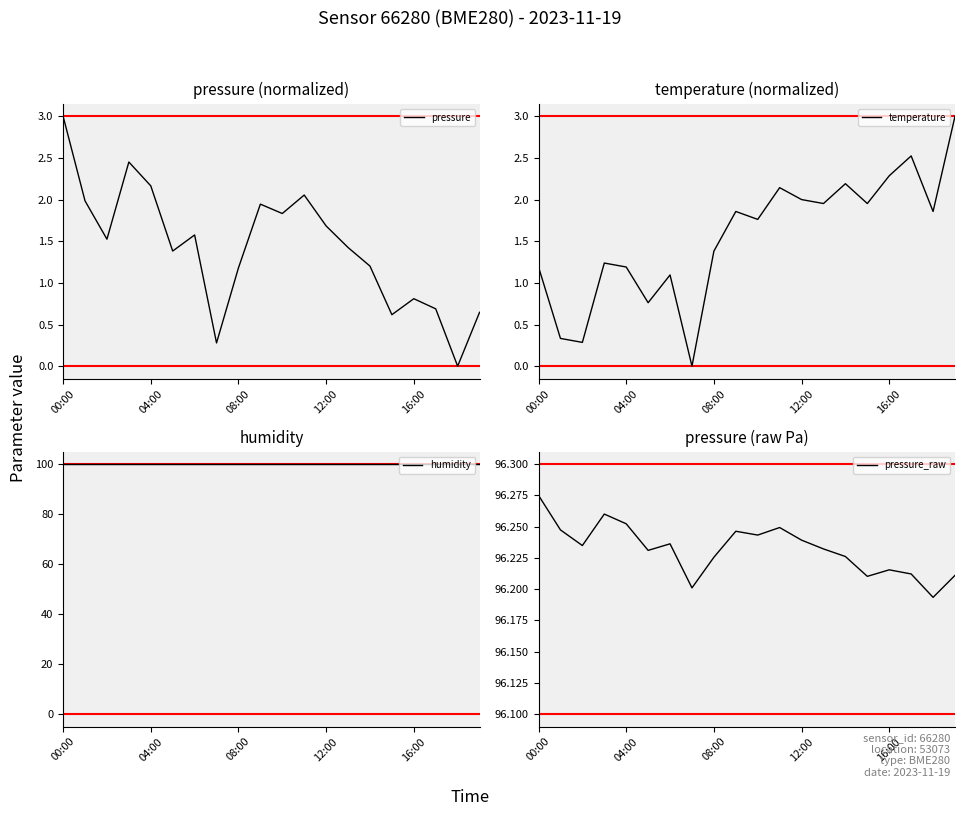

What is the maximum value shown in the chart?

100.0